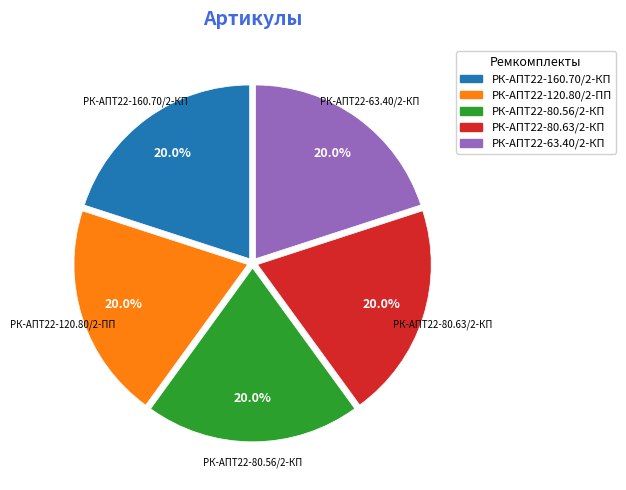

Is there a majority slice in this chart?

No